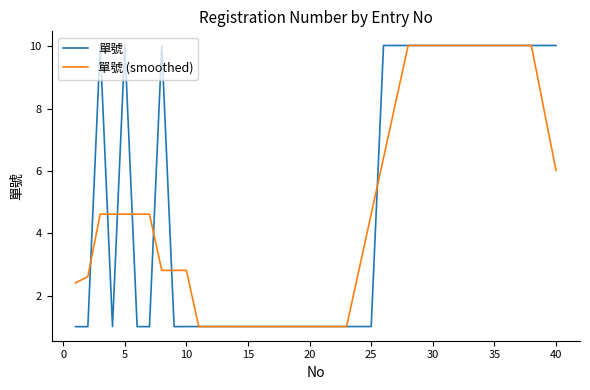

What is the minimum value for 單號 (smoothed)?

1.0